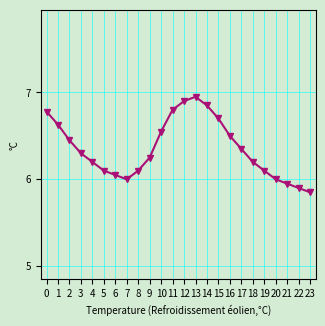

Count the number of categories in the chart.

24